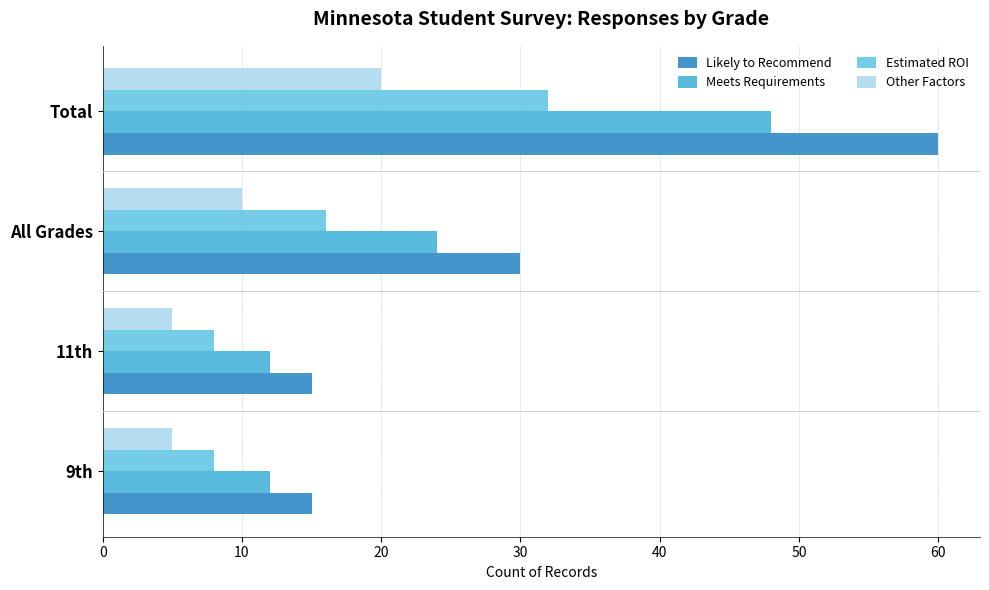

How many Estimated ROI values are between 8 and 32?

4